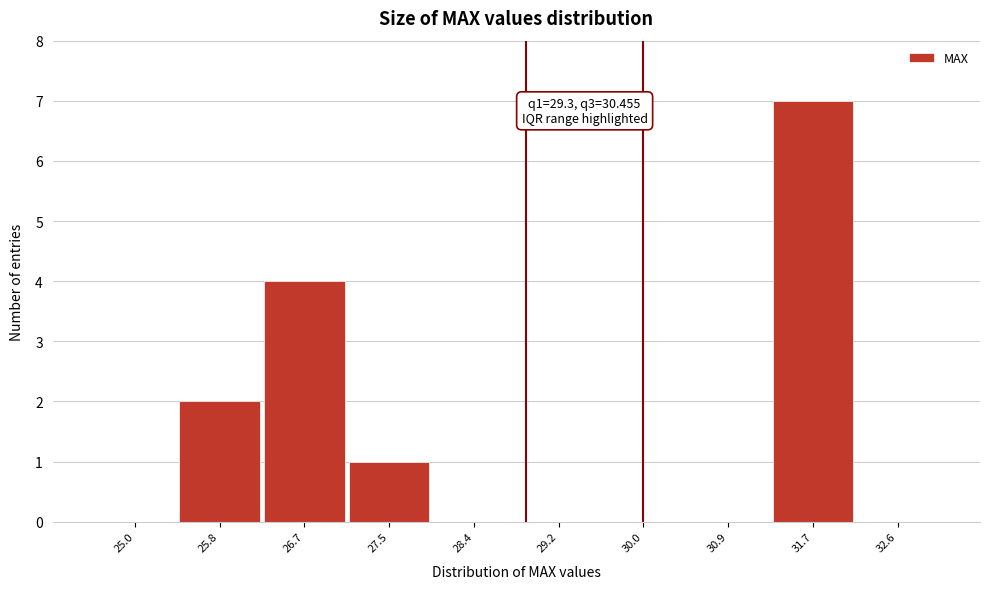

Reading left to right, what are all the values shown in this chart?

25.0=0	25.8=2	26.7=4	27.5=1	28.4=0	29.2=0	30.0=0	30.9=0	31.7=7	32.6=0